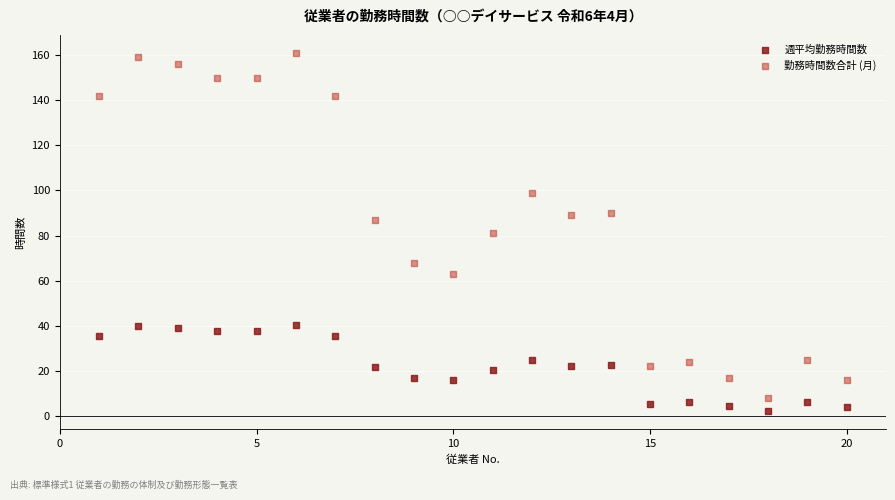

What is the X range (max minus min) for the scatter plot?

19.0